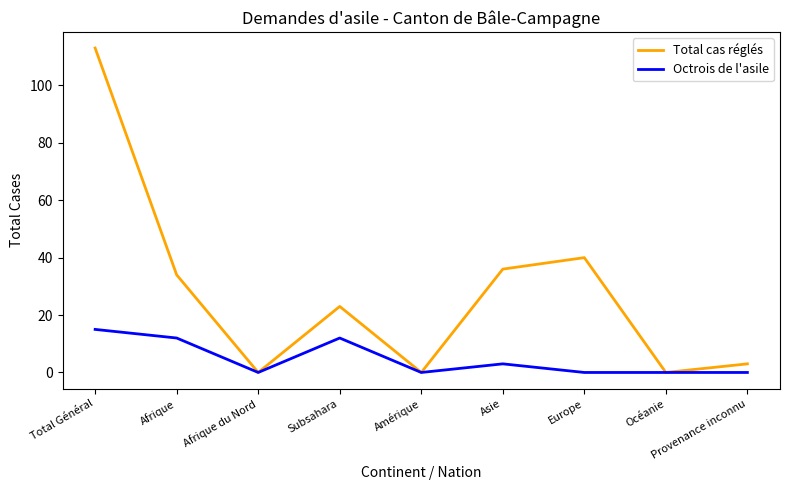

What position from the left is Europe?

7